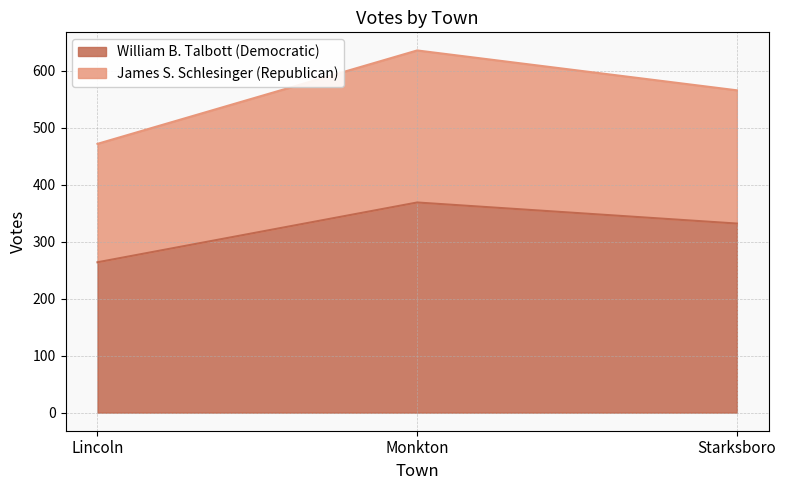

At which category does the chart reach its minimum across all series?

Lincoln